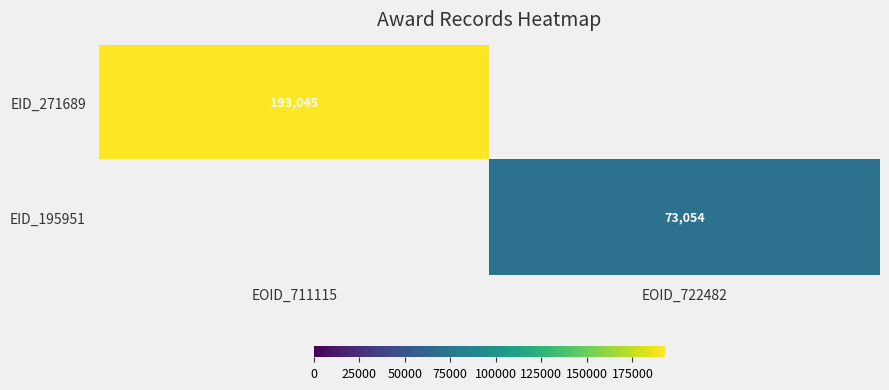

Is it true that EID_195951 equals 73054 at EOID_722482?

True